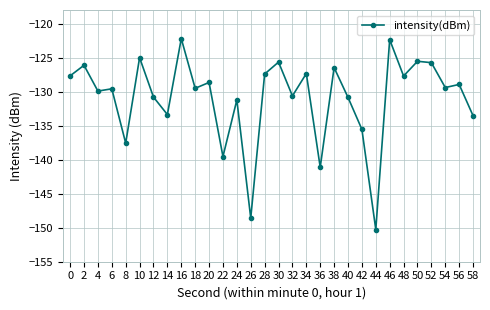

At which label is the value closest to -136?

42